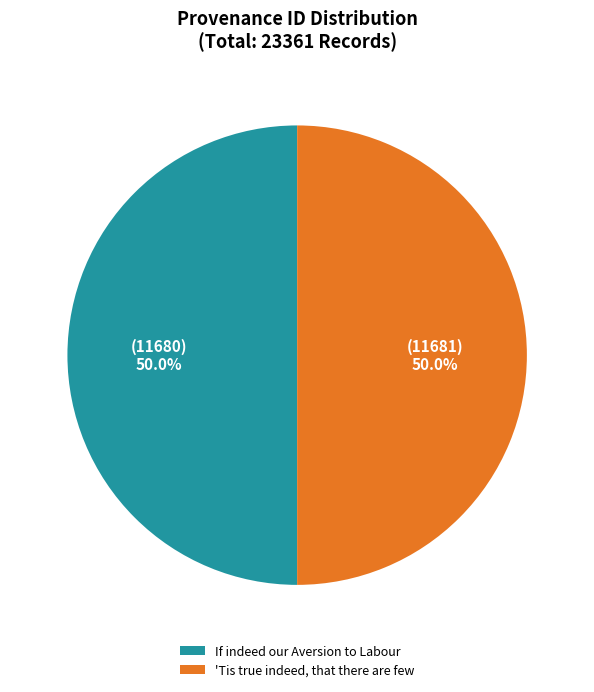

What is the ratio of the value at If indeed our Aversion to Labour to the value at 'Tis true indeed, that there are few?

1.0